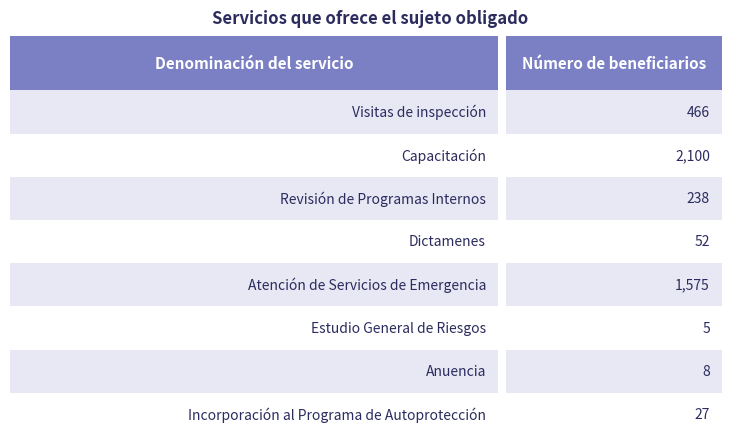

Rank the categories by value from lowest to highest.

Estudio General de Riesgos, Anuencia, Incorporación al Programa de Autoprotección, Dictamenes, Revisión de Programas Internos, Visitas de inspección, Atención de Servicios de Emergencia, Capacitación